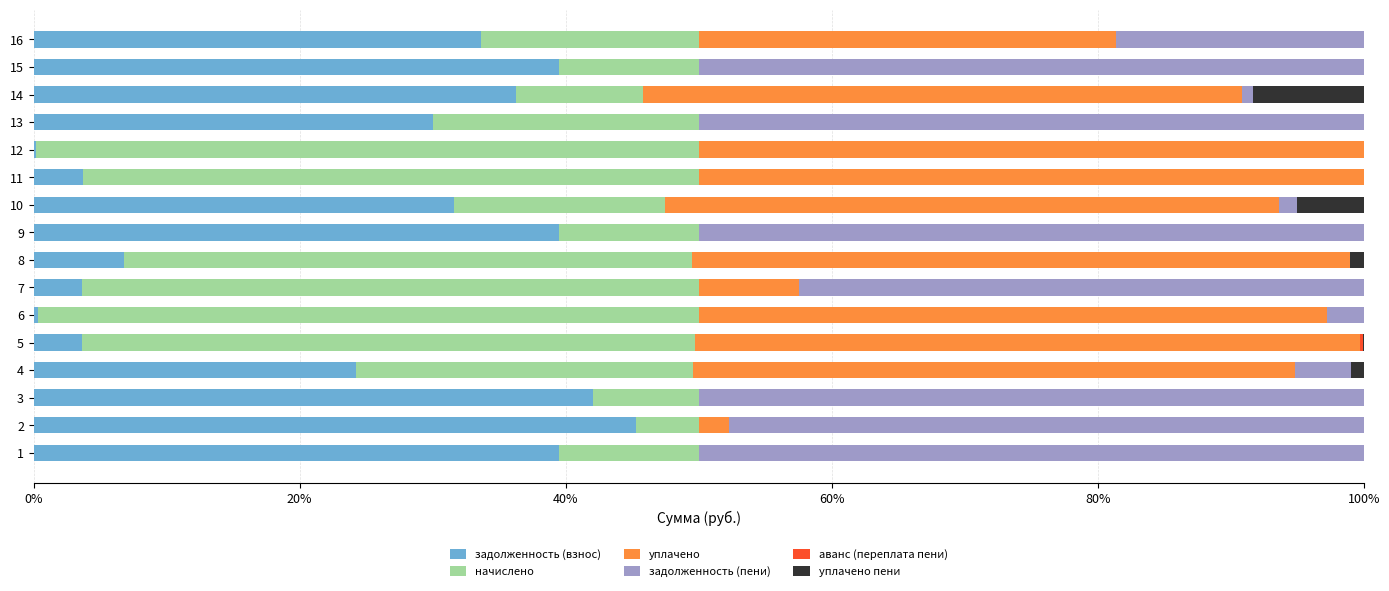

Between 6 and 13, which series saw the biggest shift?

задолженность (пени)